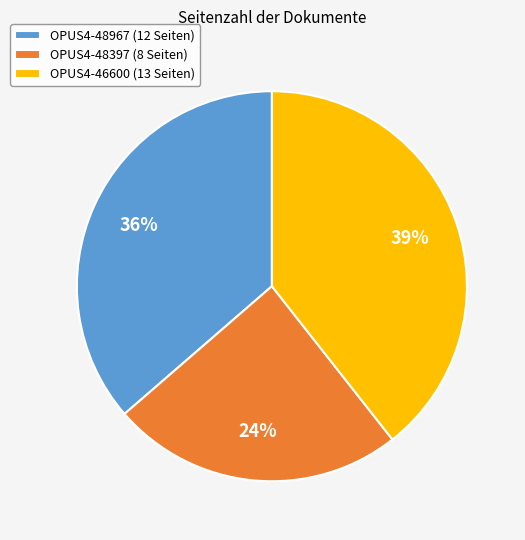

Which slice is the smallest?

OPUS4-48397